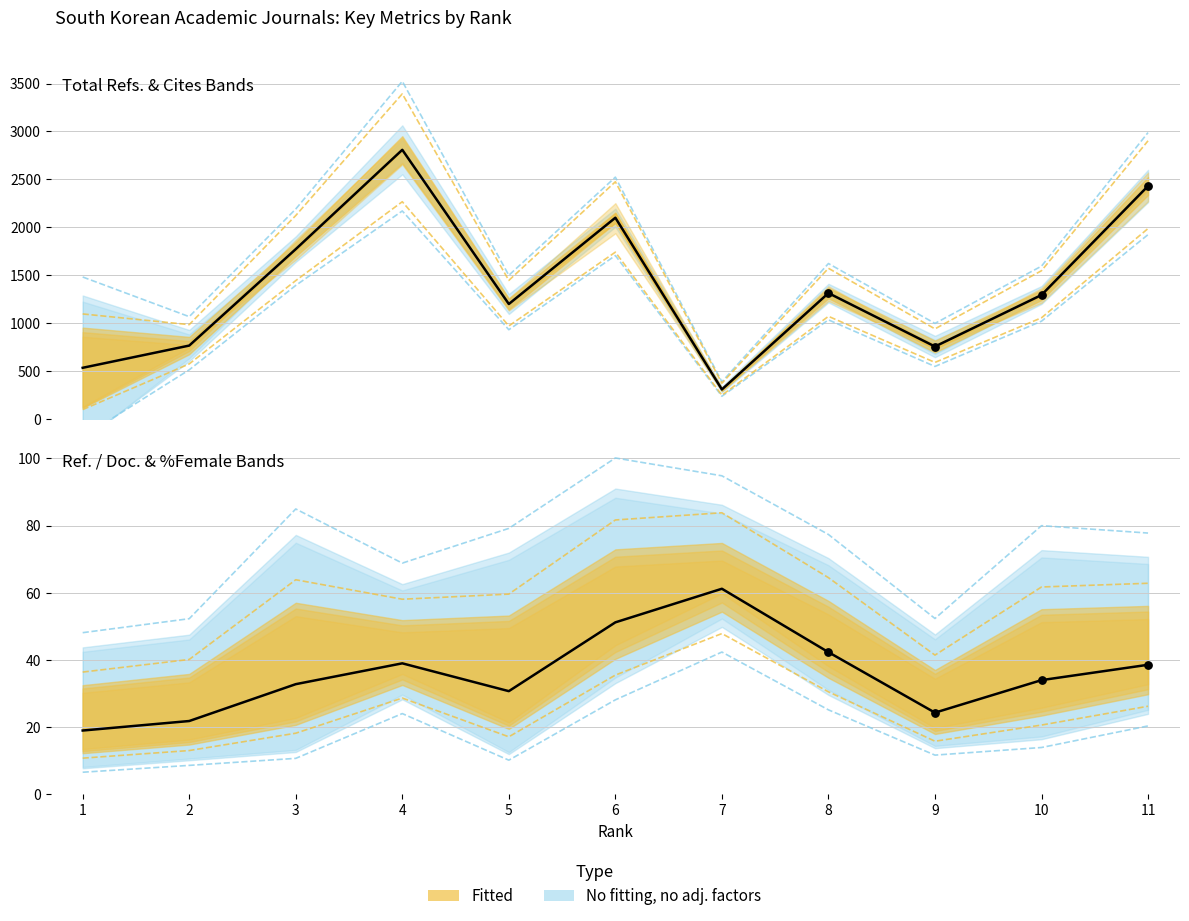

At how many categories does at least one series exceed 1298?

5